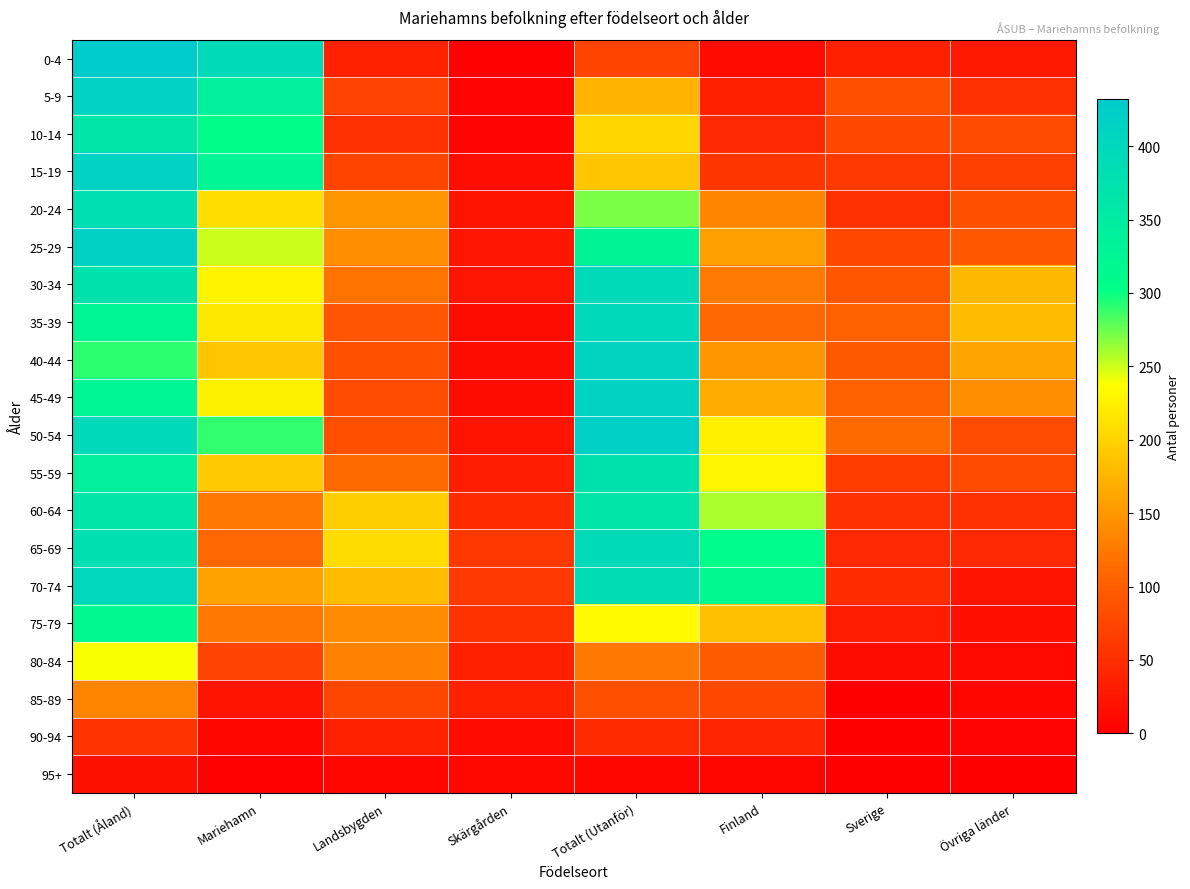

Count the number of data series in this chart.

20